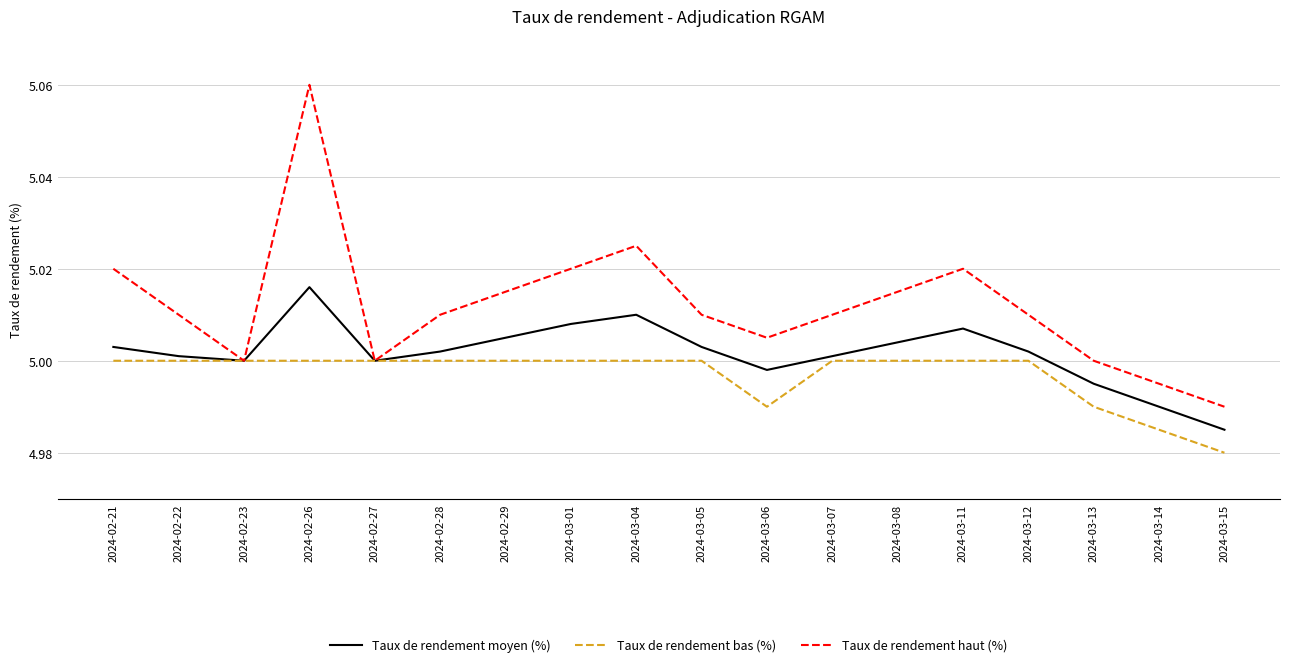

Rank the series by their average value, from lowest to highest.

Taux de rendement bas (%), Taux de rendement moyen (%), Taux de rendement haut (%)